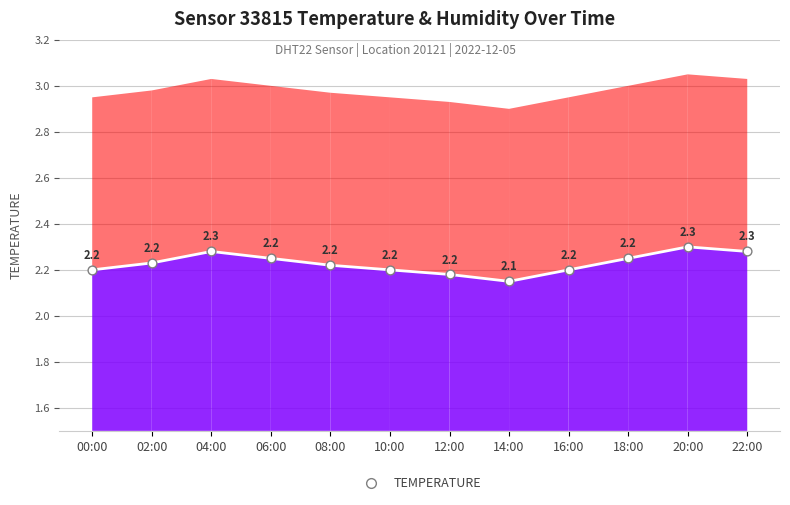

What is the change in value from 08:00 to 22:00?

+0.1